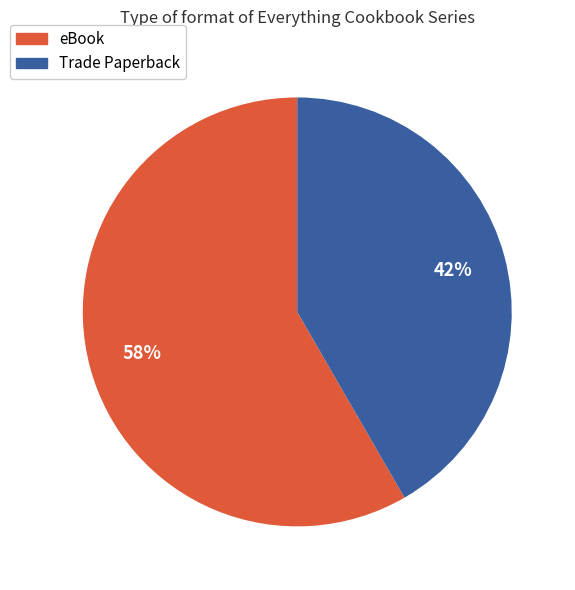

How many slices are in this pie chart?

2